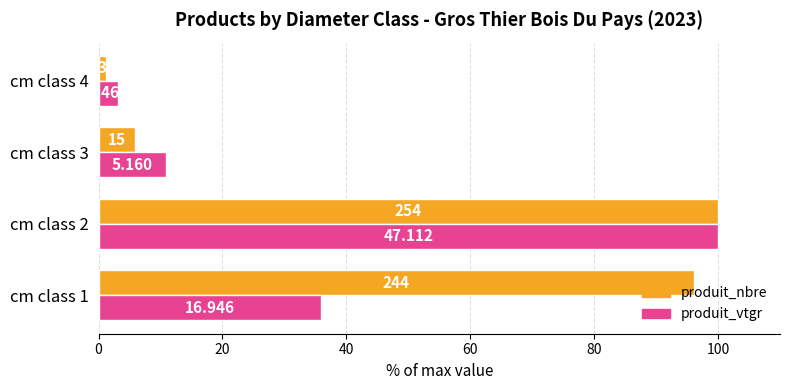

What are all the series names shown in the legend?

produit_nbre, produit_vtgr